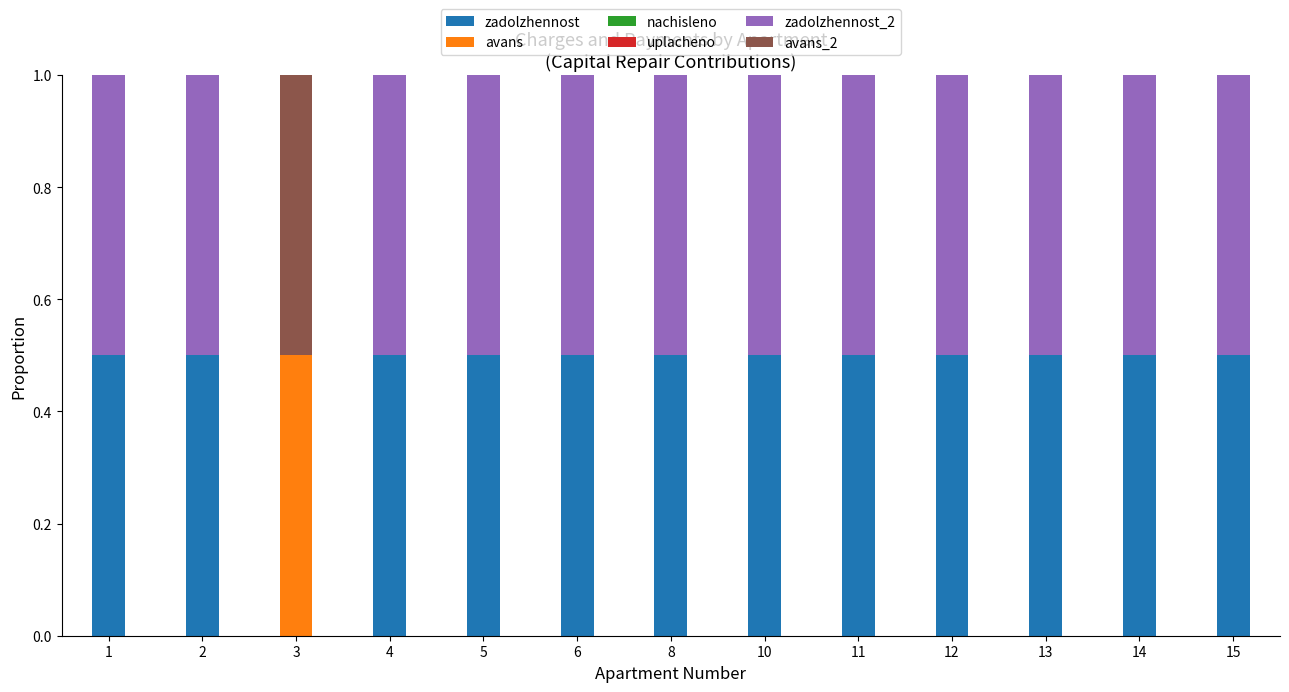

What is the sum of the zadolzhennost values at 6 and 11?

1.0